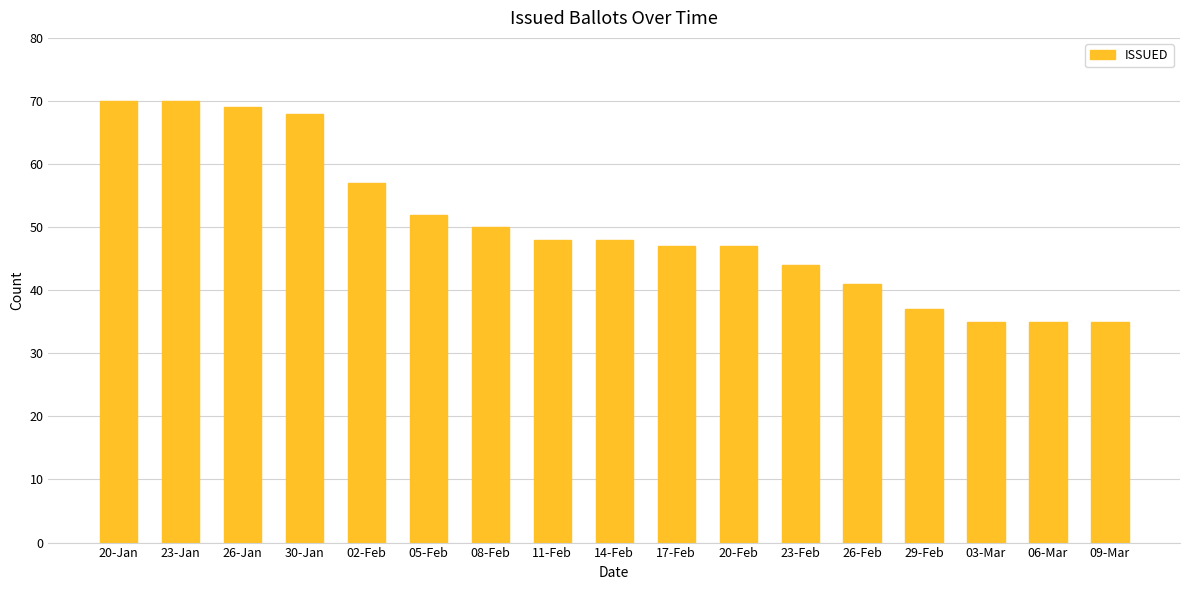

What is the sum of all values?

853